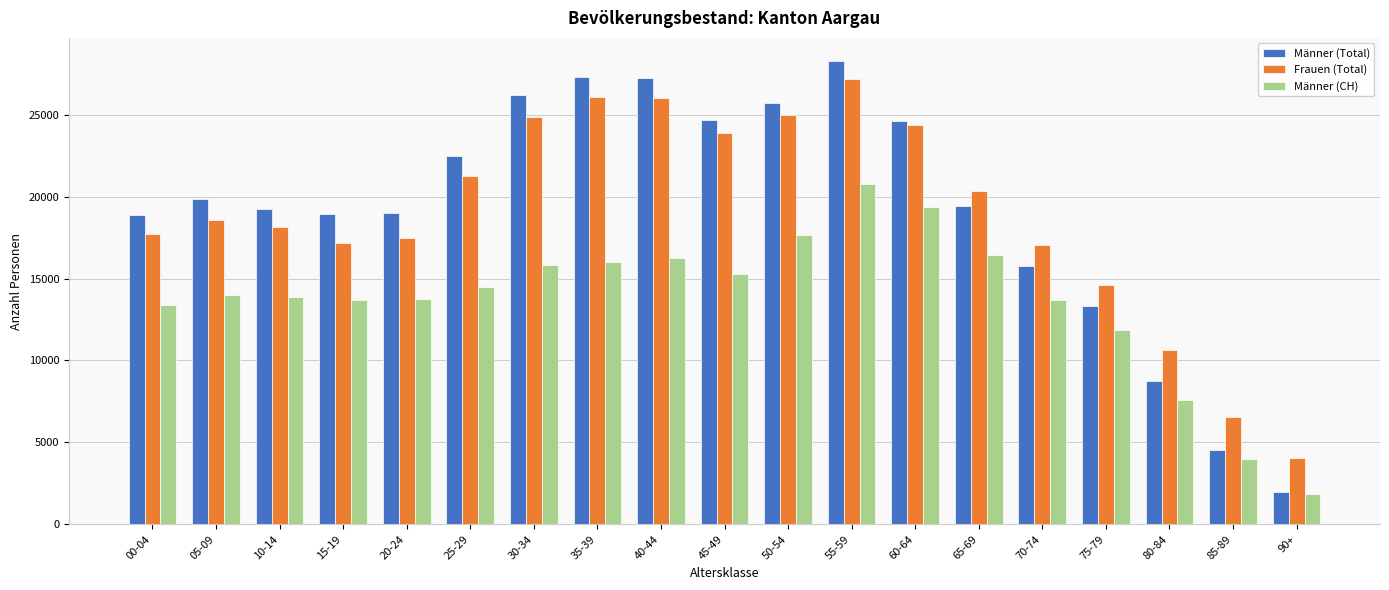

How many bars are there in total?

57